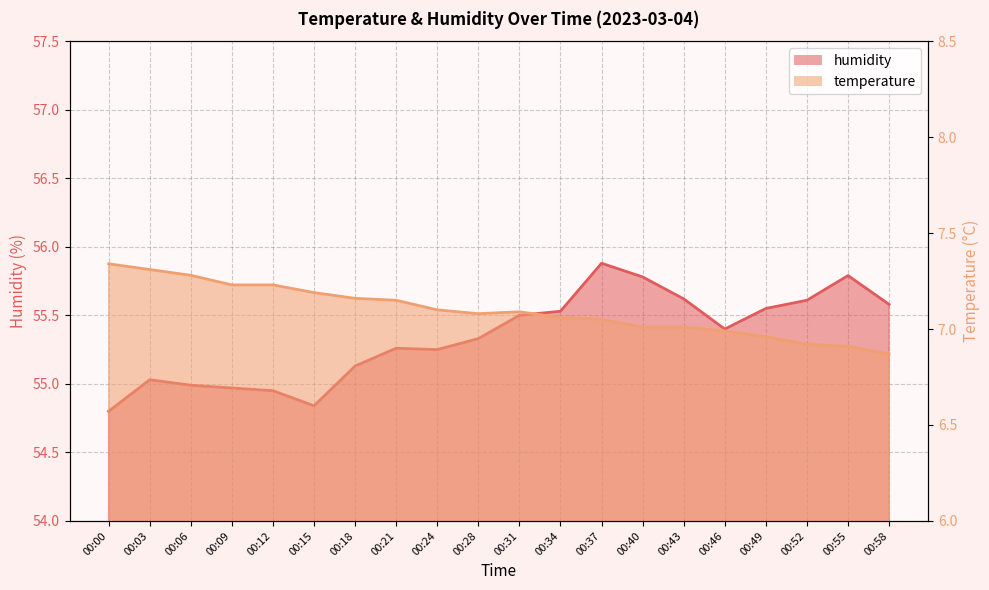

True or false: temperature has a value of 7.2 at 00:15.

True